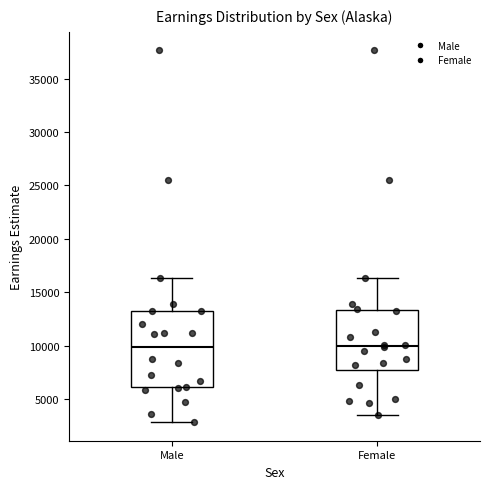

Reading left to right, read every box against the y-axis: the position of its median line, the range the box covers, and the ends of its whiskers. The values are not printed on the chart, so give them approximately, as read against the axis.

Male: median 10000, box 6000 to 13000, whiskers 3000 to 16500
Female: median 10000, box 7500 to 13500, whiskers 3500 to 16500